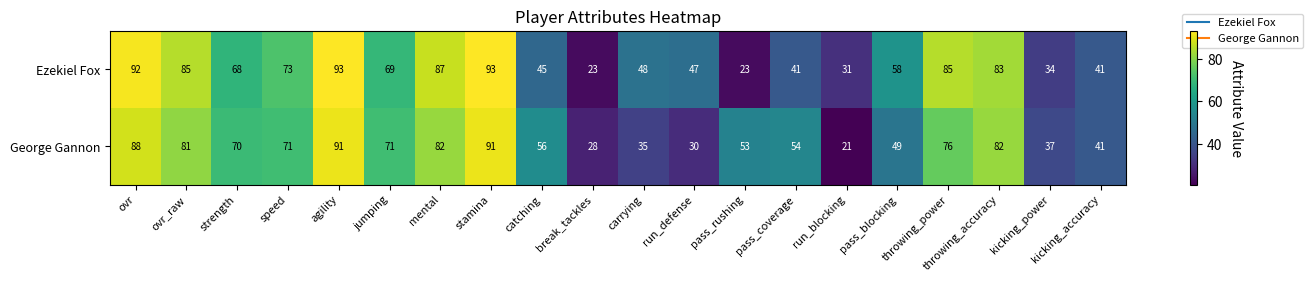

Which category has the lowest value in the George Gannon series?

run_blocking